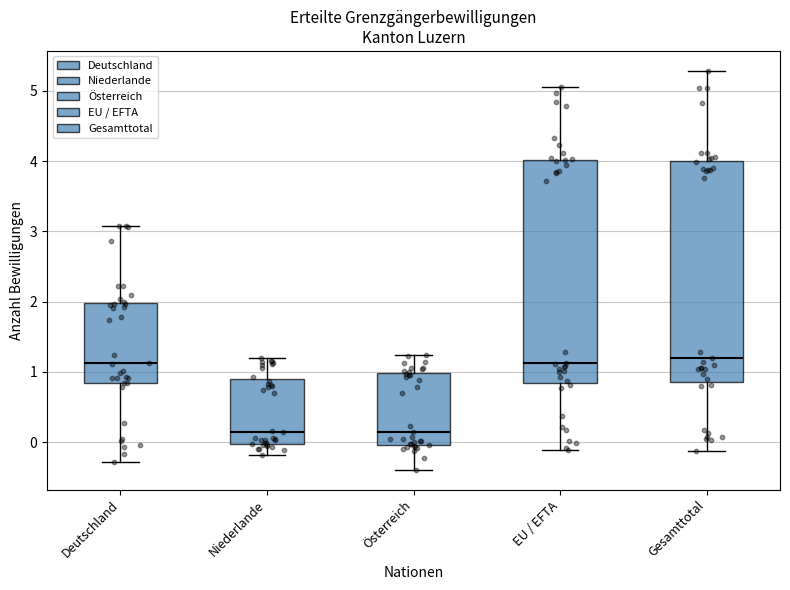

Reading left to right, read every box against the y-axis: the position of its median line, the range the box covers, and the ends of its whiskers. The values are not printed on the chart, so give them approximately, as read against the axis.

Deutschland: median 1.1, box 0.8 to 2.0, whiskers -0.3 to 3.1
Niederlande: median 0.1, box 0.0 to 0.9, whiskers -0.2 to 1.2
Österreich: median 0.1, box 0.0 to 1.0, whiskers -0.4 to 1.2
EU / EFTA: median 1.1, box 0.8 to 4.0, whiskers -0.1 to 5.1
Gesamttotal: median 1.2, box 0.9 to 4.0, whiskers -0.1 to 5.3